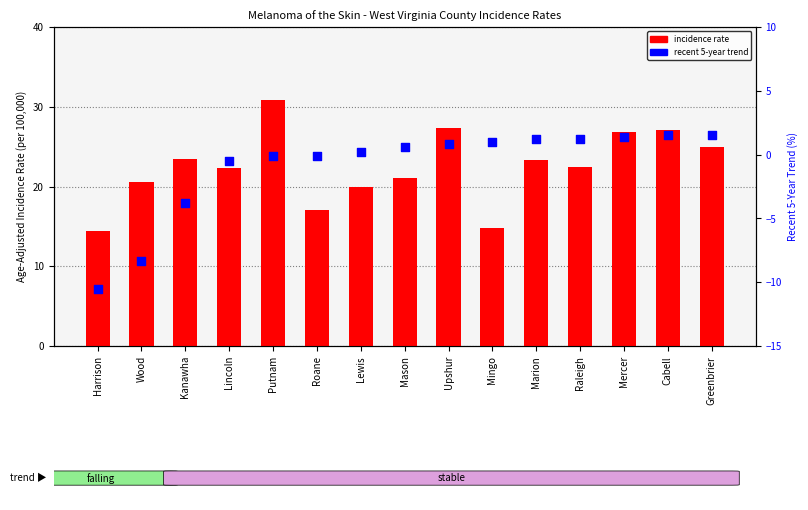

Which series has the largest Y range (max minus min)?

incidence rate